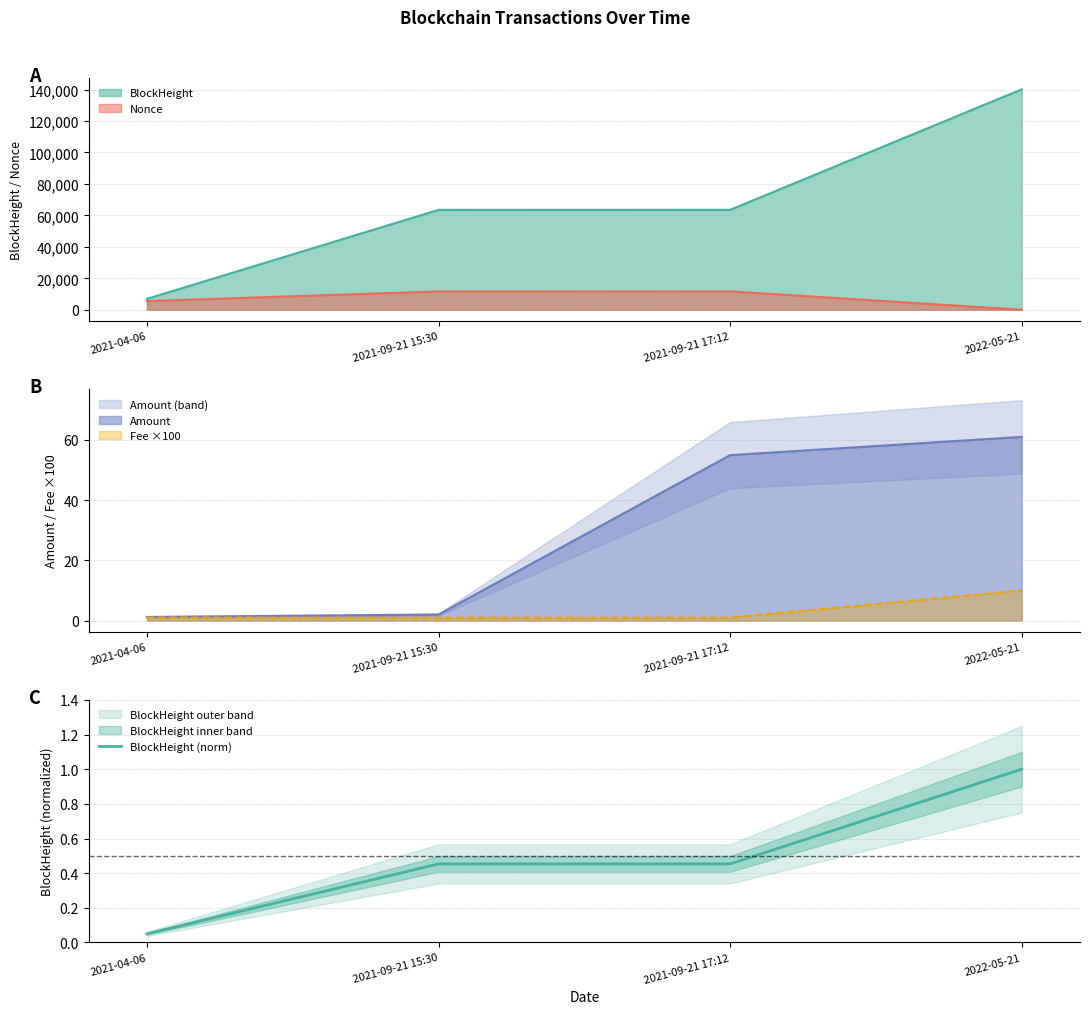

List the labels in order of value, smallest first.

2021-04-06, 2021-09-21 15:30, 2021-09-21 17:12, 2022-05-21